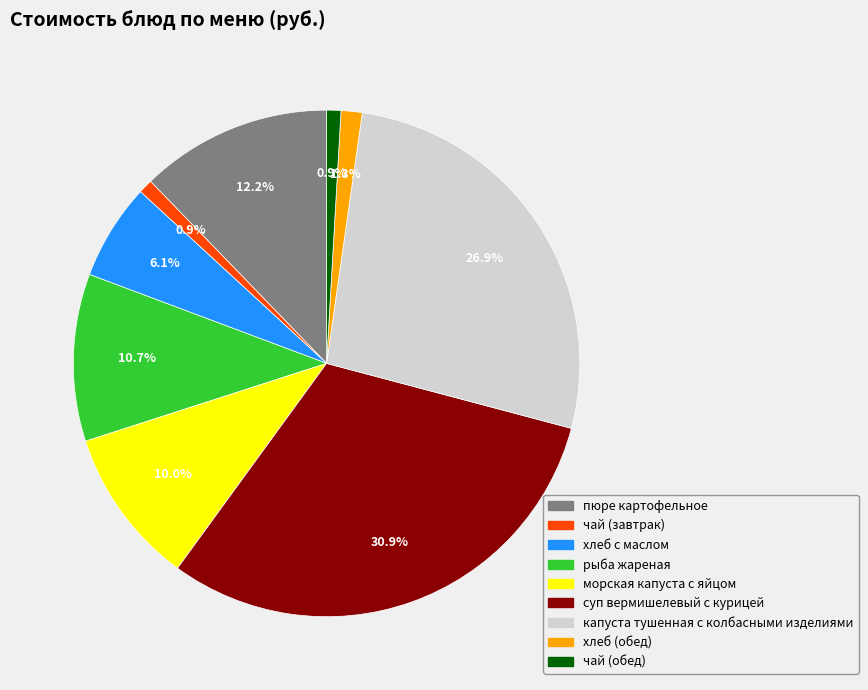

The пюре картофельное slice represents 3% of the pie. True or false?

False